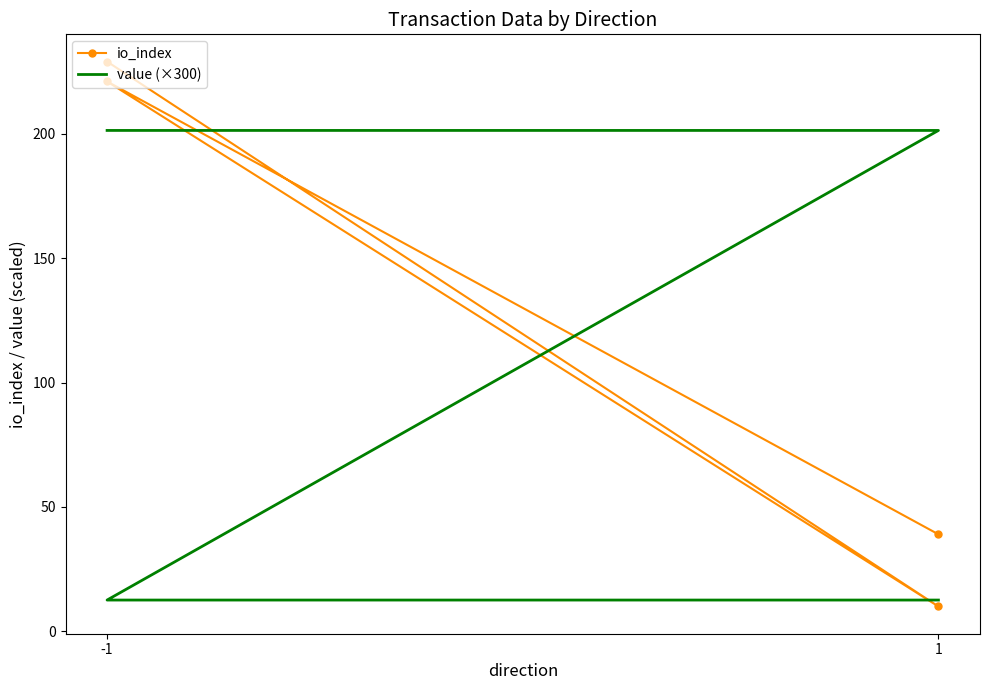

Which series ends up on top after the final intersection of io_index and value (×300)?

io_index